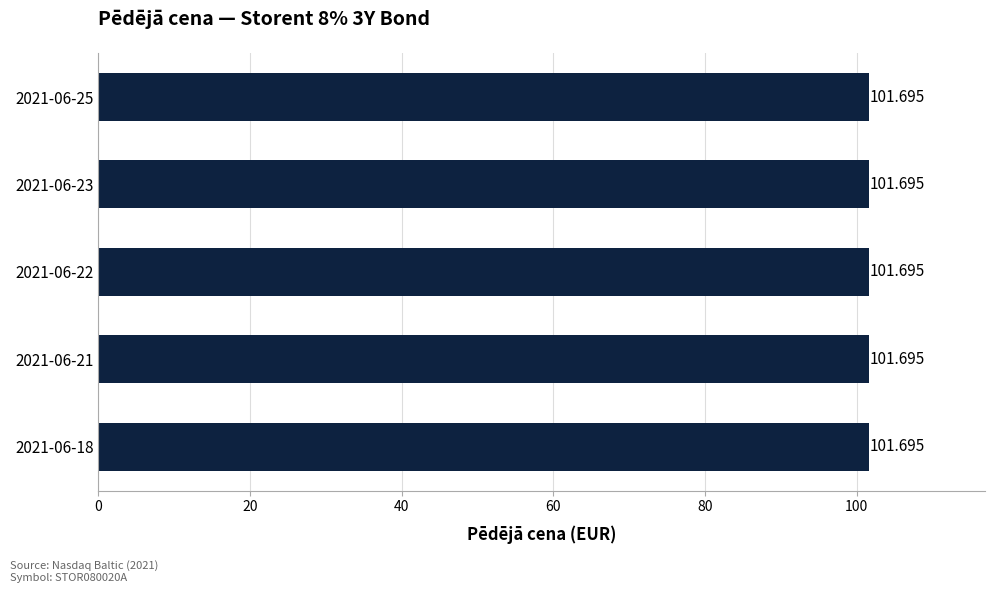

What is the label of the 2nd bar from the right?

Storent 8% 3Y bond (2021-06-21)